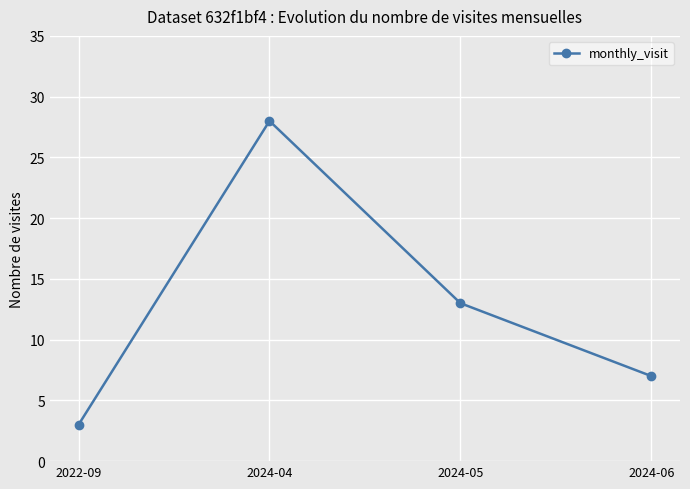

How many values are below 13?

2